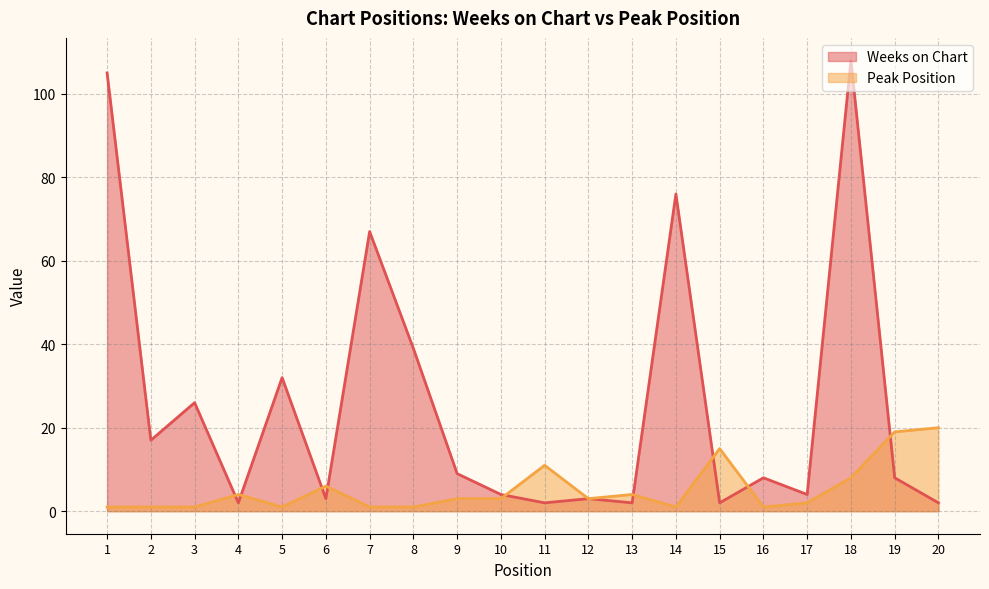

Reading right to left, what are all the values shown in this chart?

Weeks on Chart: 2	8	108	4	8	2	76	2	3	2	4	9	39	67	3	32	2	26	17	105
Peak Position: 20	19	8	2	1	15	1	4	3	11	3	3	1	1	6	1	4	1	1	1